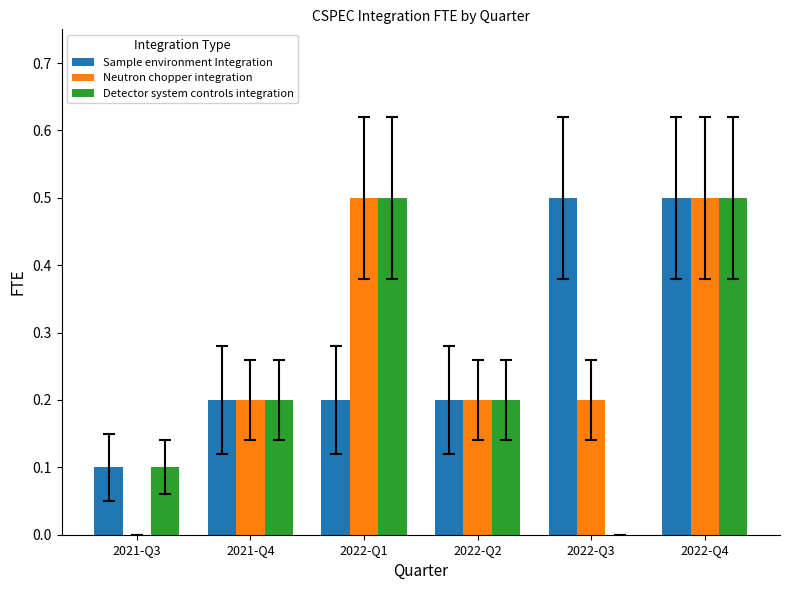

Is it true that Neutron chopper integration equals 0.3 at 2022-Q2?

False